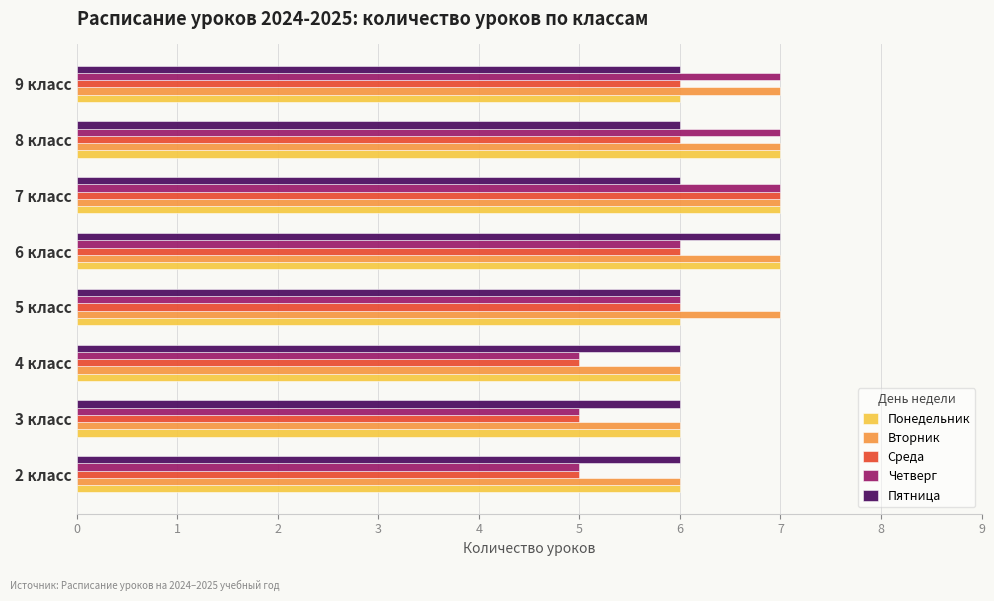

Is it true that Среда equals 6 at 8 класс?

True